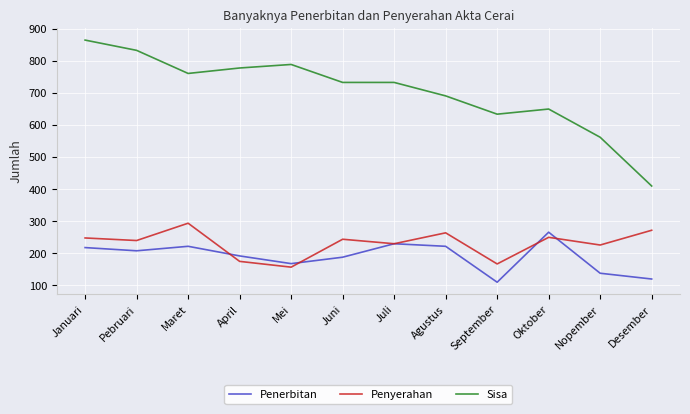

Which series has the largest total across all categories?

Sisa